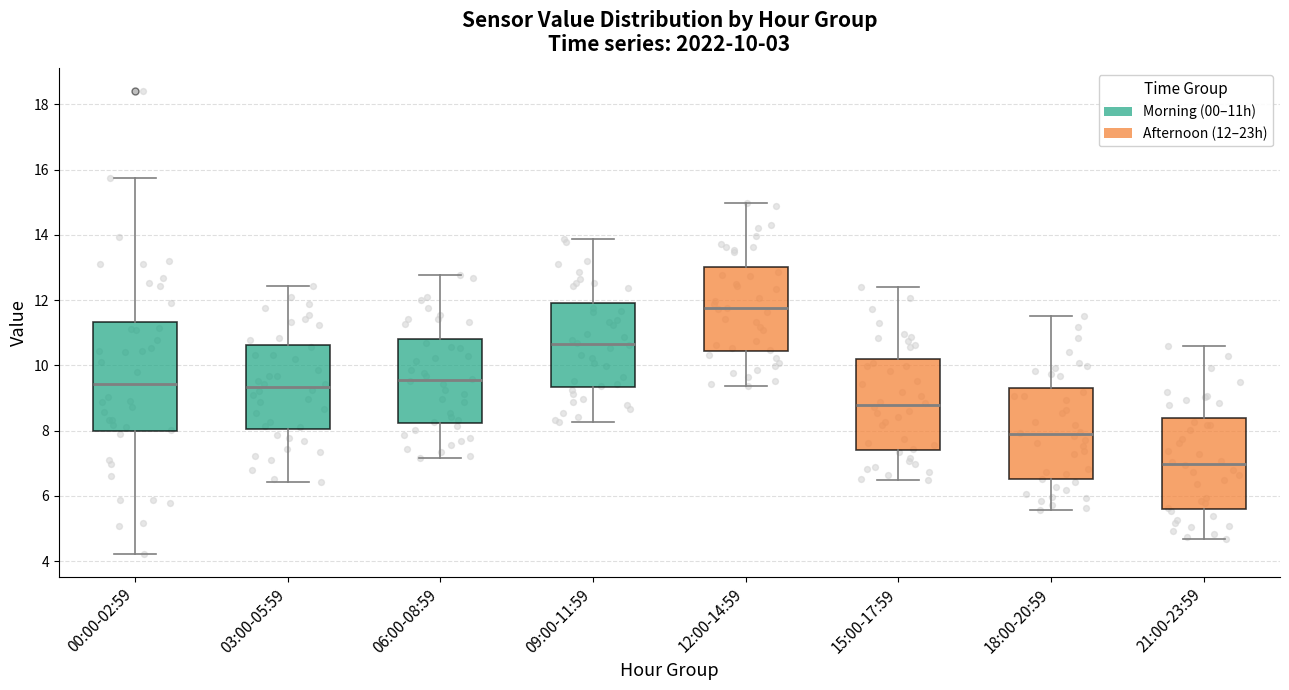

Which box's median line is the lowest?

21:00-23:59